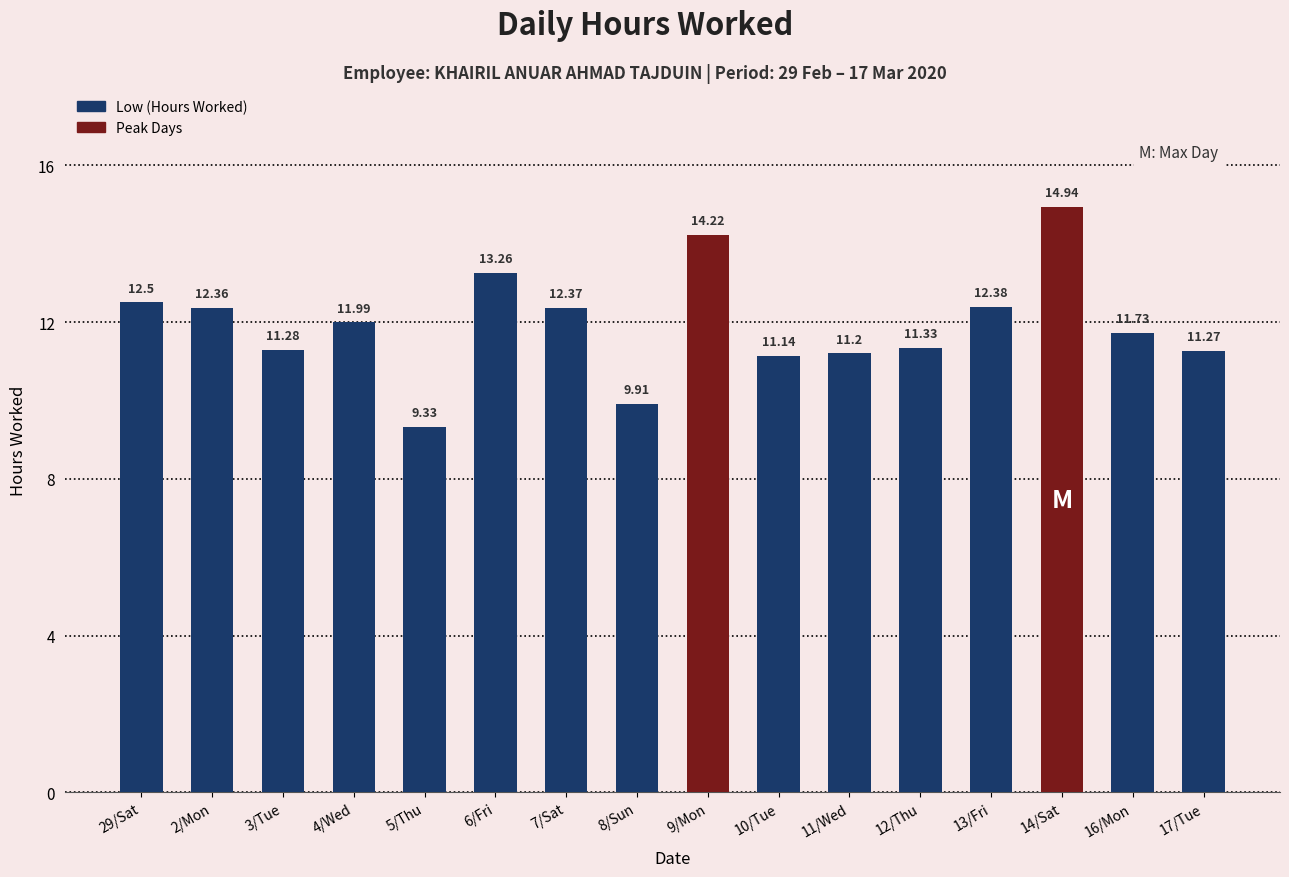

What is the sum of all values?

191.2